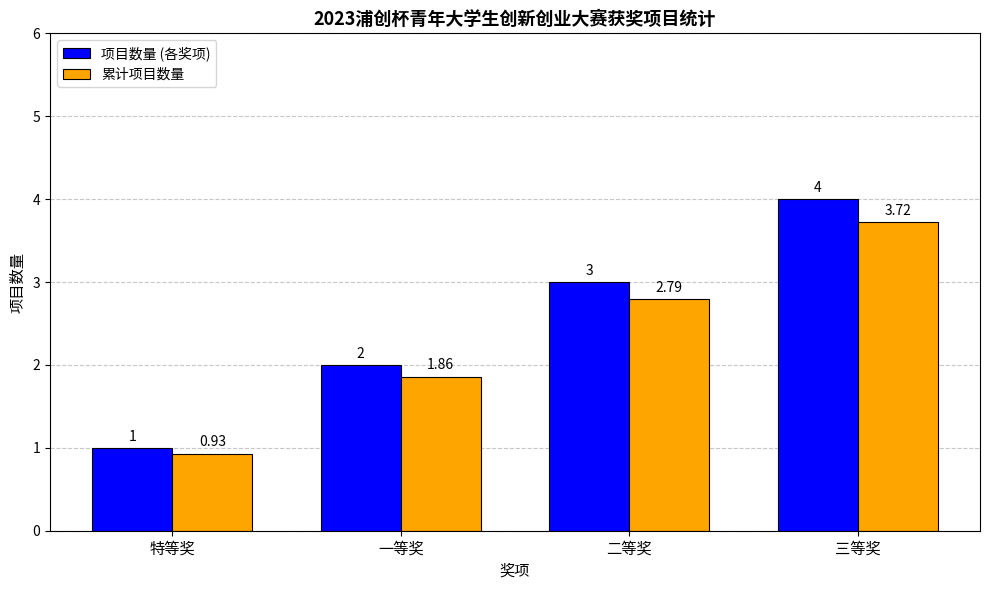

Rank the categories by 项目数量 (各奖项) value from lowest to highest.

特等奖, 一等奖, 二等奖, 三等奖